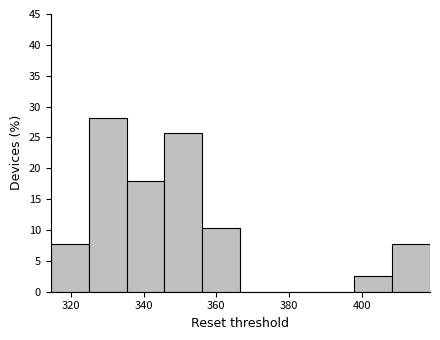

Which range on the x-axis has the tallest bar?

324 to 336